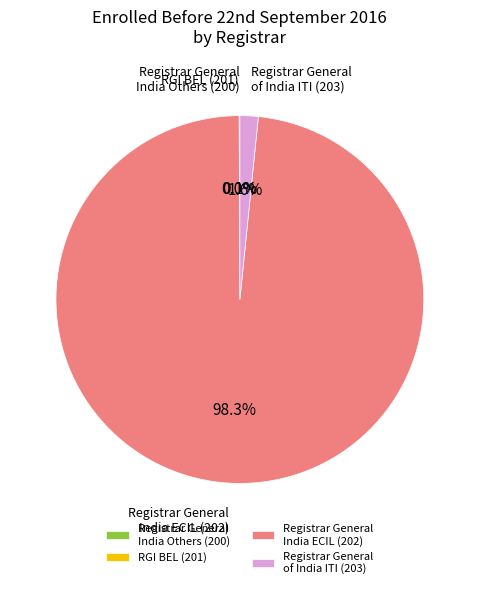

Is the sum of Registrar General India ECIL (202) and Registrar General of India ITI (203) greater than half?

Yes